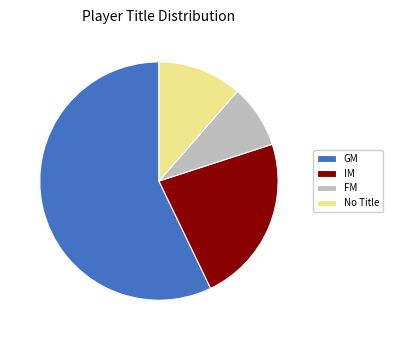

Approximately how many times larger is the value at GM compared to IM?

2.5